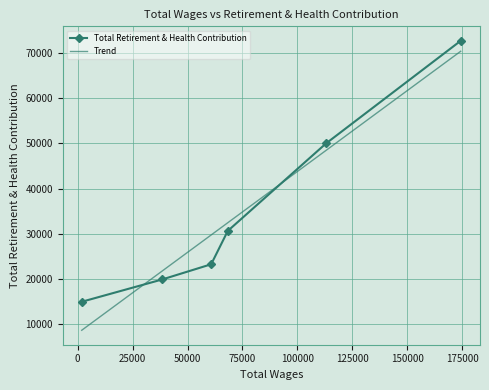

How many lines are shown in the chart?

1